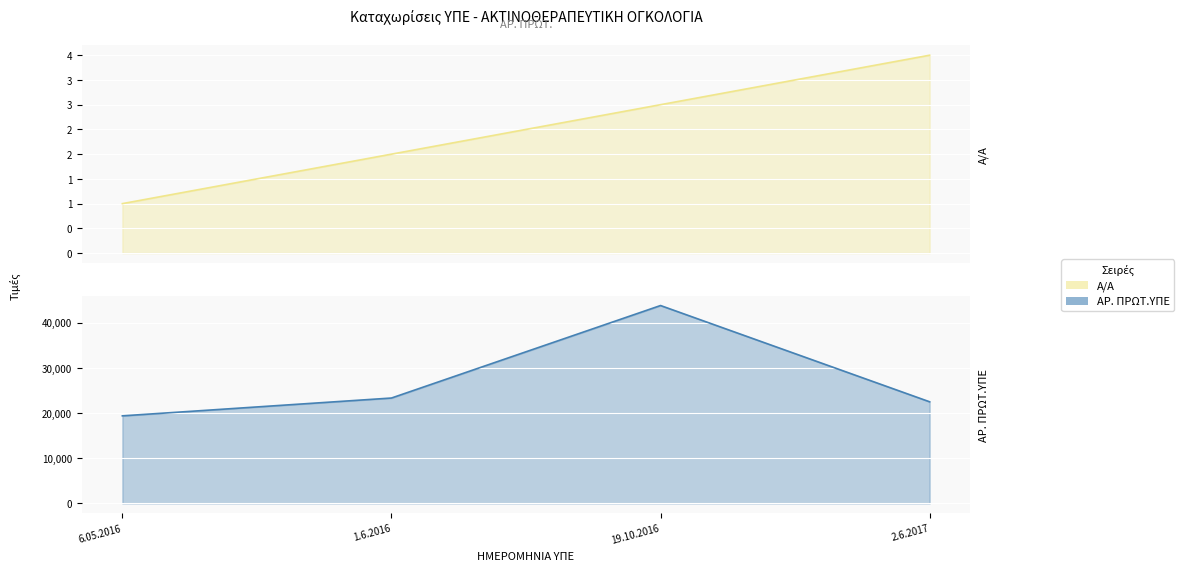

How many data points in ΑΡ. ΠΡΩΤ.ΥΠΕ are less than 23313?

2